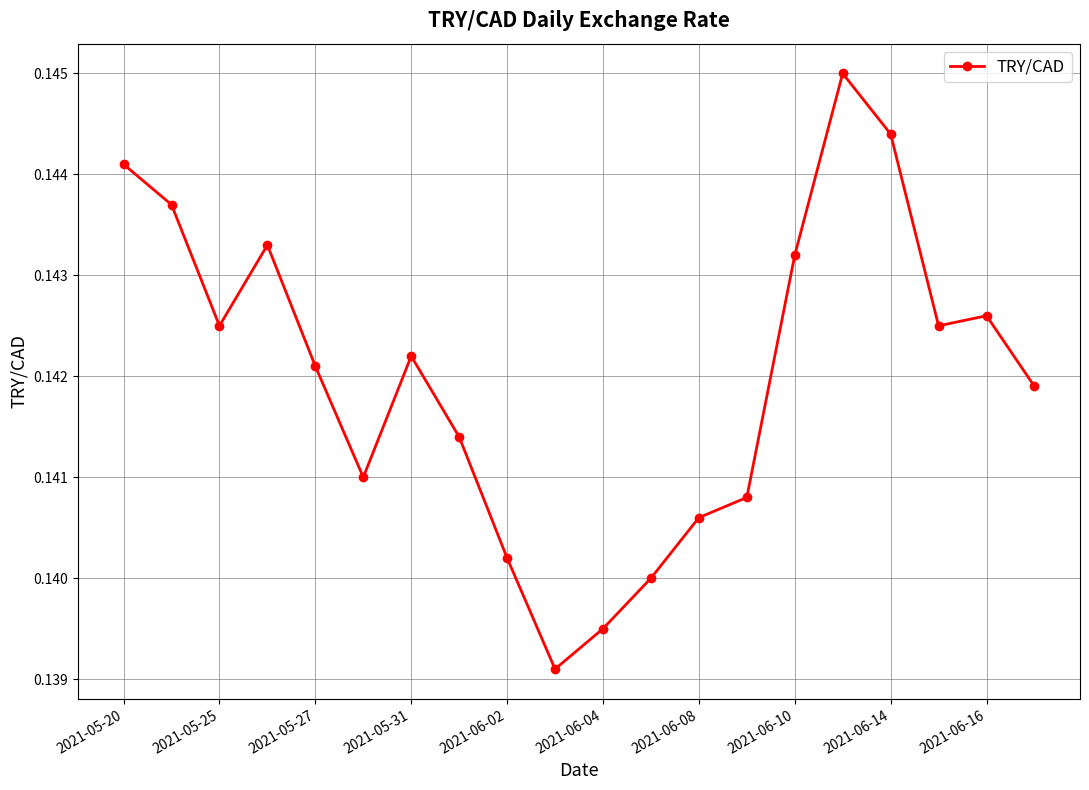

What is the sum of all values?

2.8